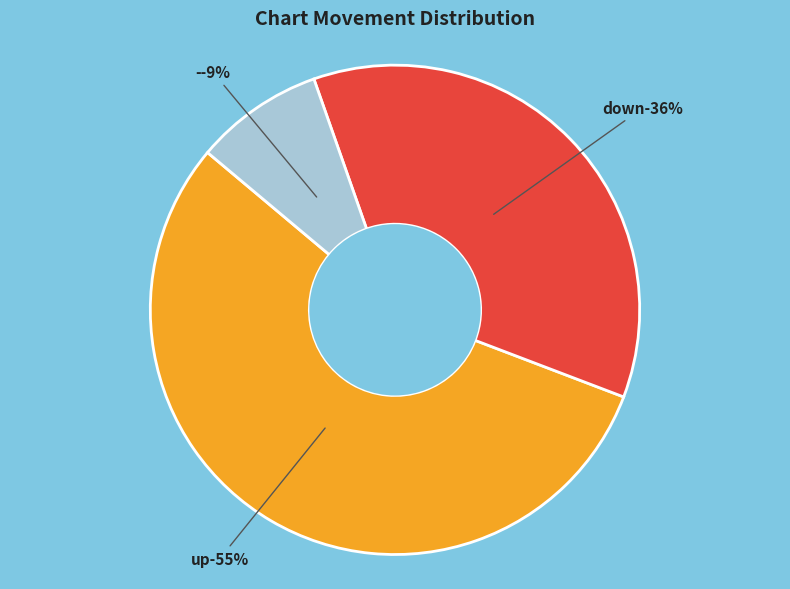

Which slice represents more than half of the pie?

up